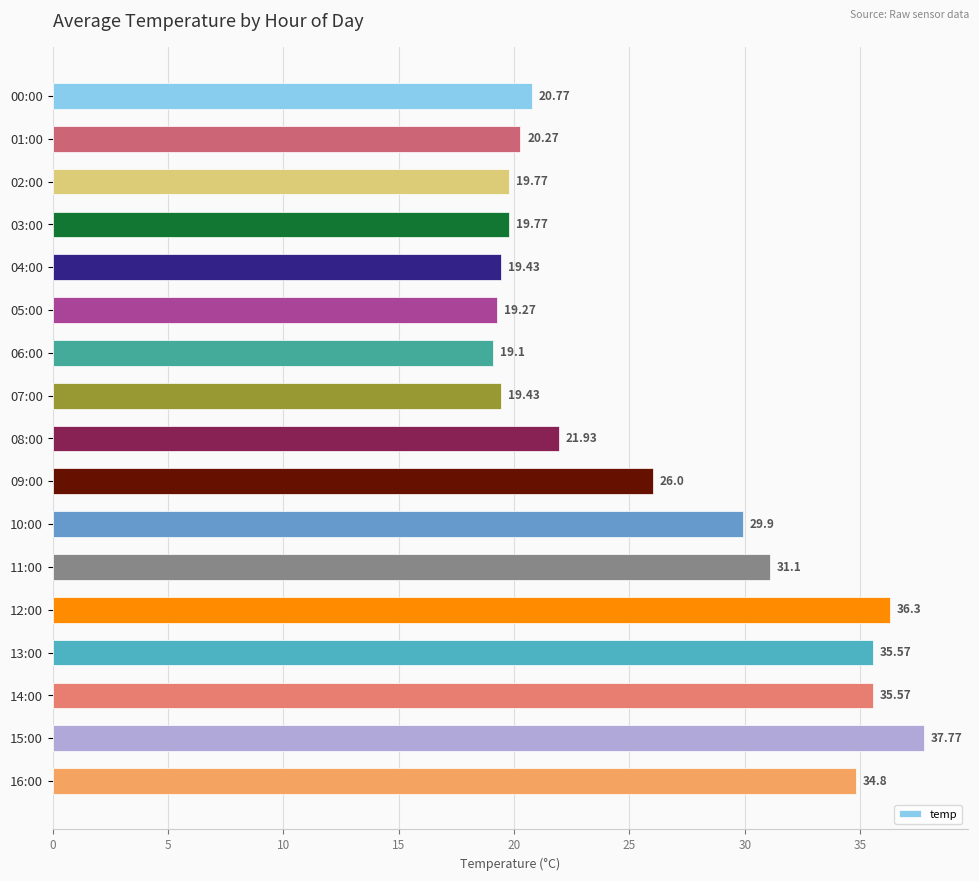

What is the sum of the values at 02:00 and 12:00?

56.1